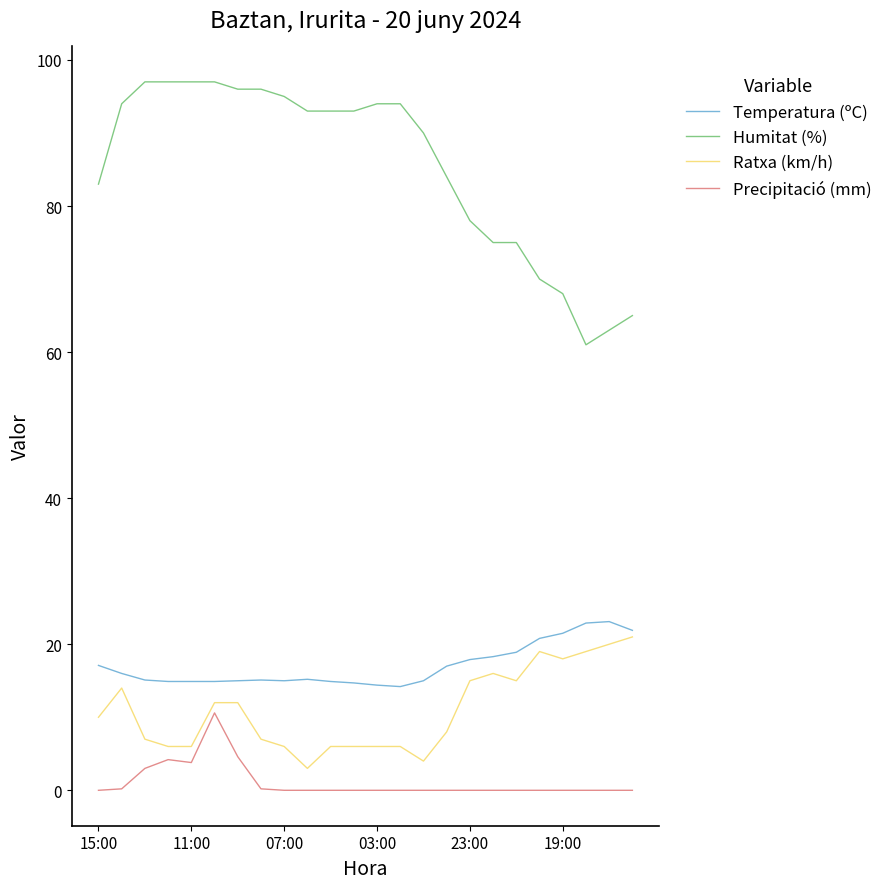

What is the maximum value for Temperatura (ºC)?

23.1